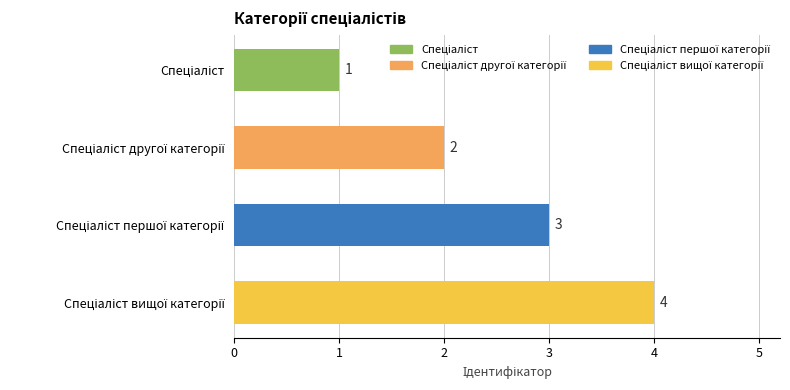

What is the greatest value displayed?

4